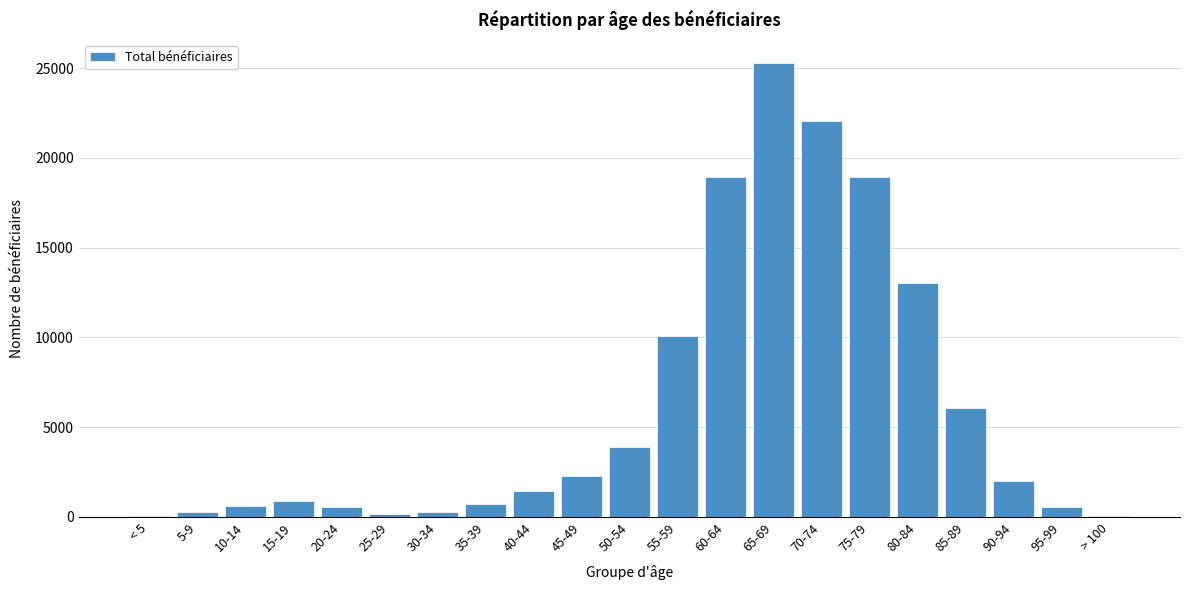

Between 90-94 and 40-44, which is larger?

90-94